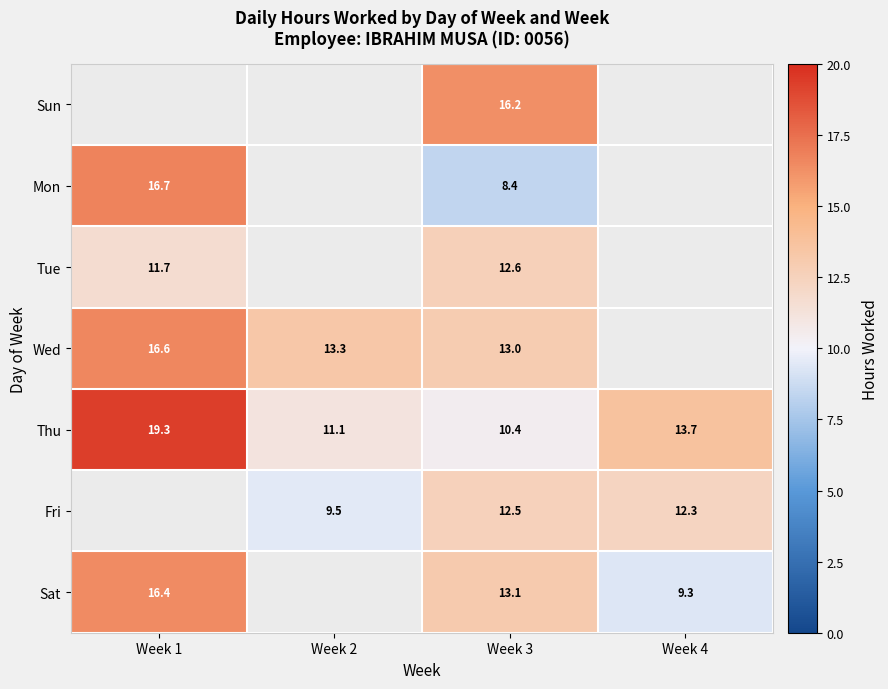

Read the Thu value at Week 1.

19.3